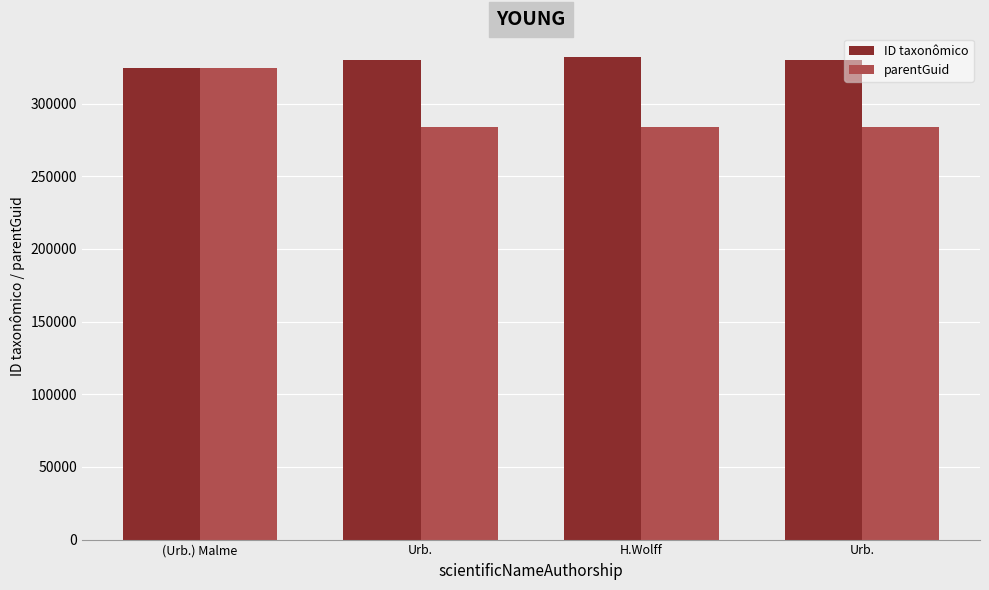

The value of parentGuid at Urb. is 283829. True or false?

True